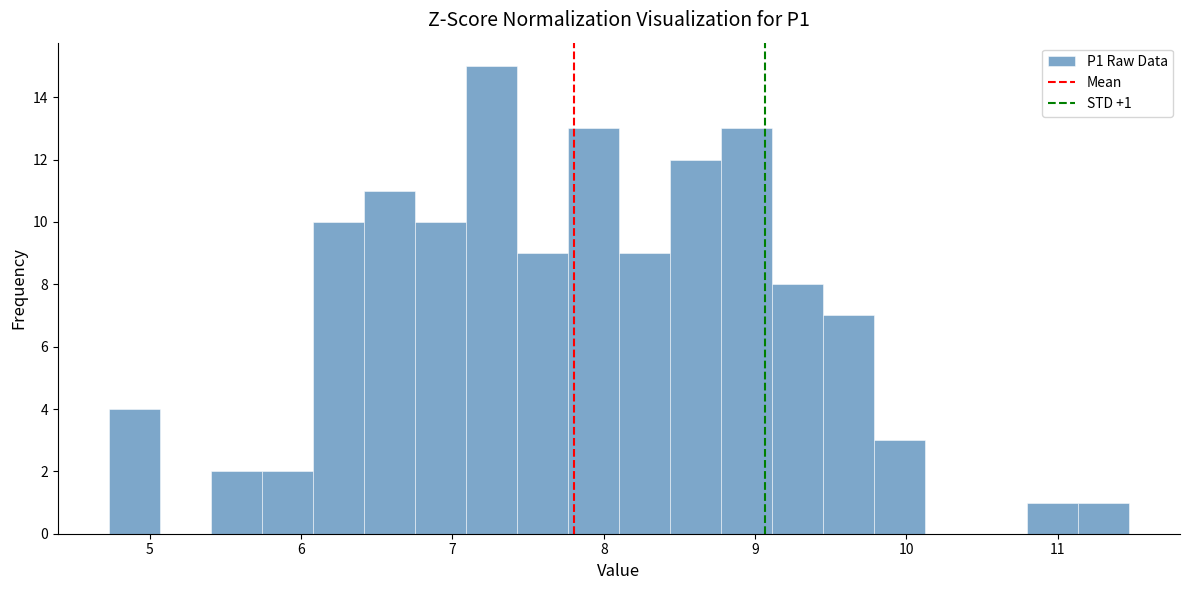

Read against the x-axis, roughly where is the centre of the tallest bar?

7.3